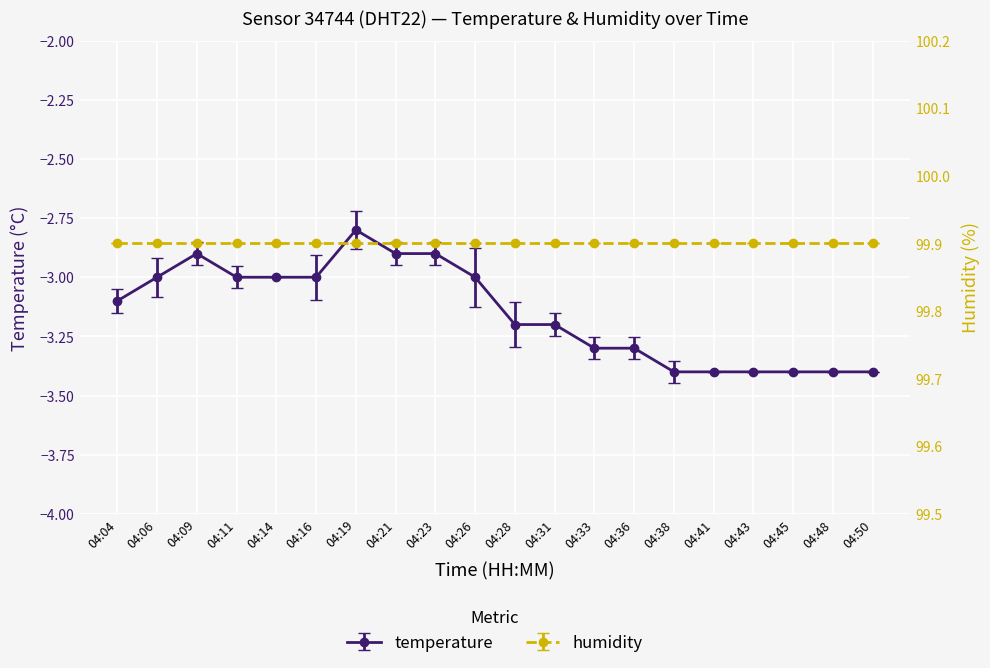

Where does the data first go above -3?

04:09